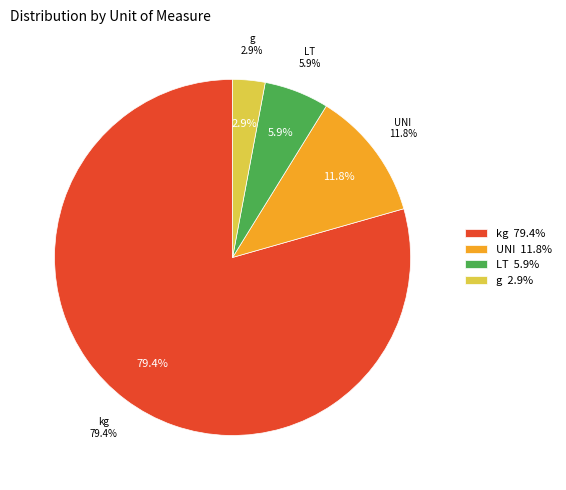

How many slices are in this pie chart?

4